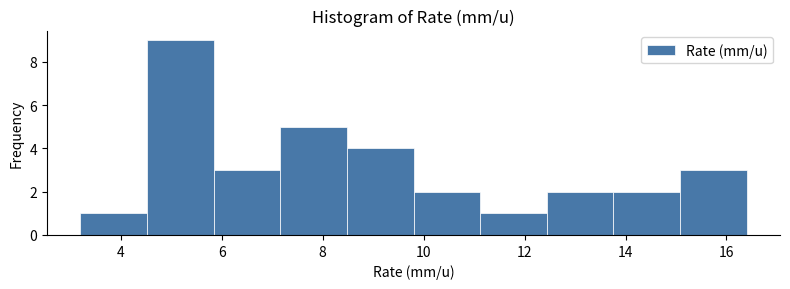

What is the height of the bar covering 4.52 to 5.84 on the x-axis? Neither the bar edges nor the heights are printed on the chart, so give them approximately, as read against the axes.

9